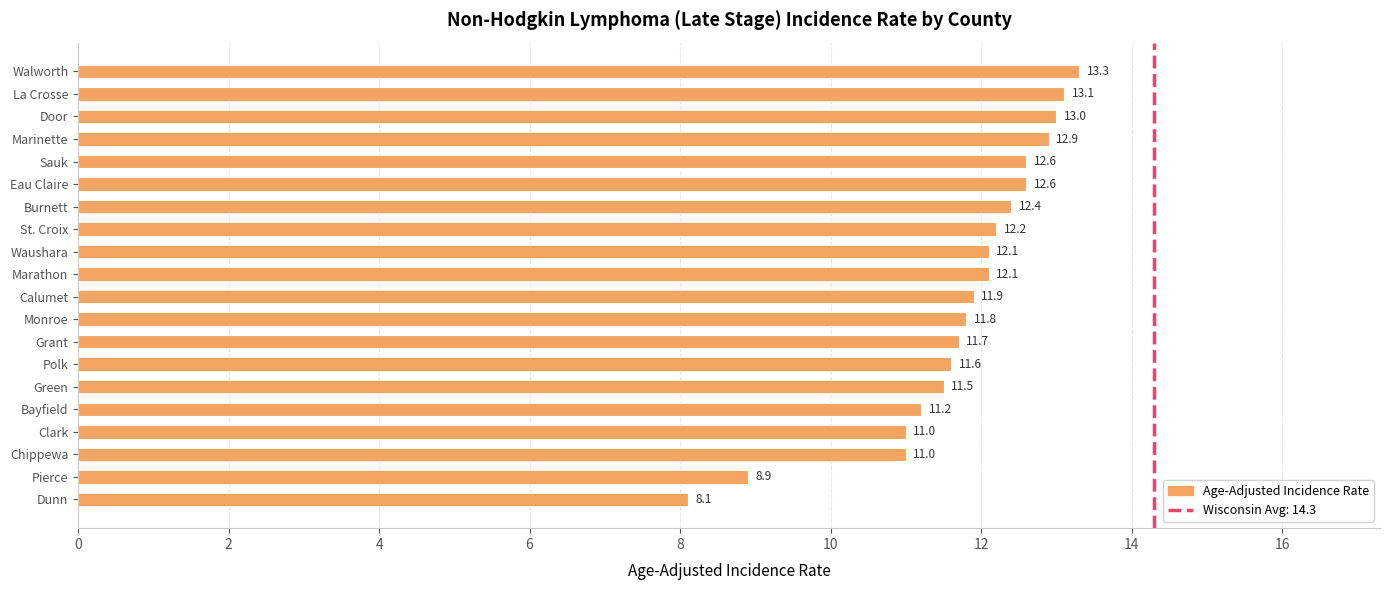

What is the minimum value shown in the chart?

8.1